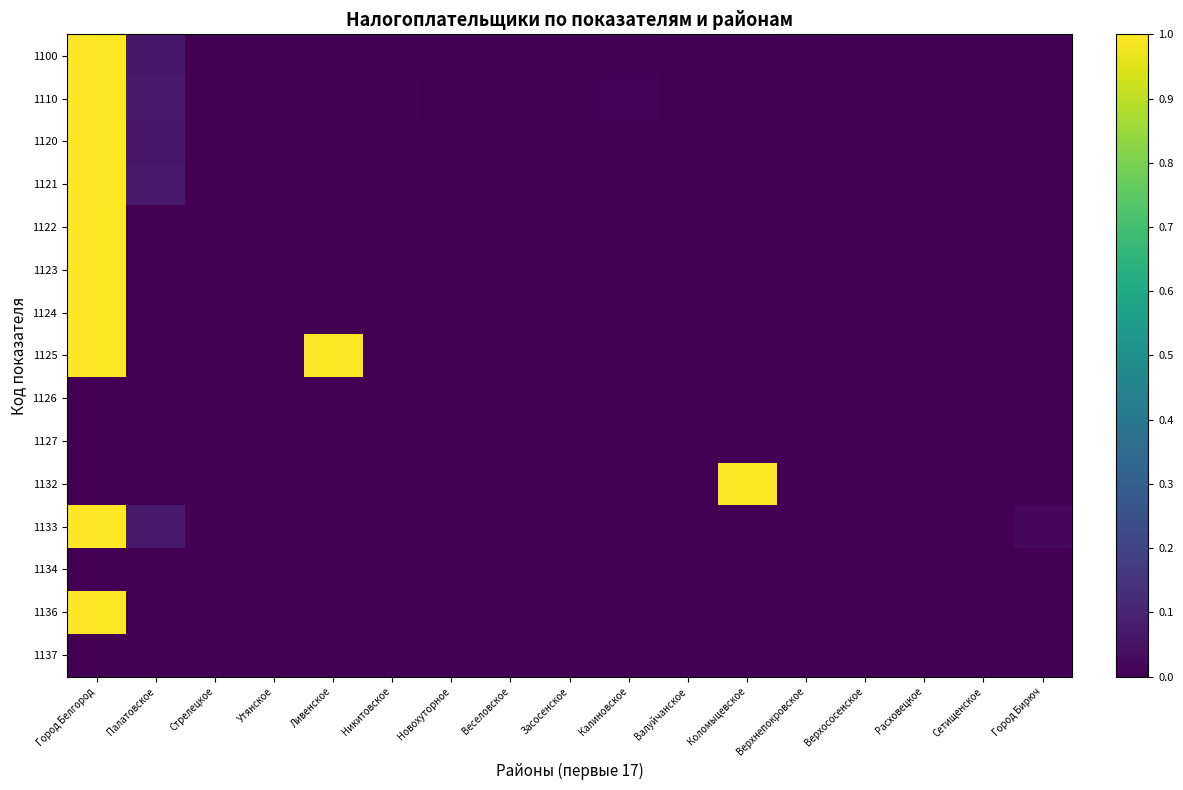

Count the number of categories in the chart.

17